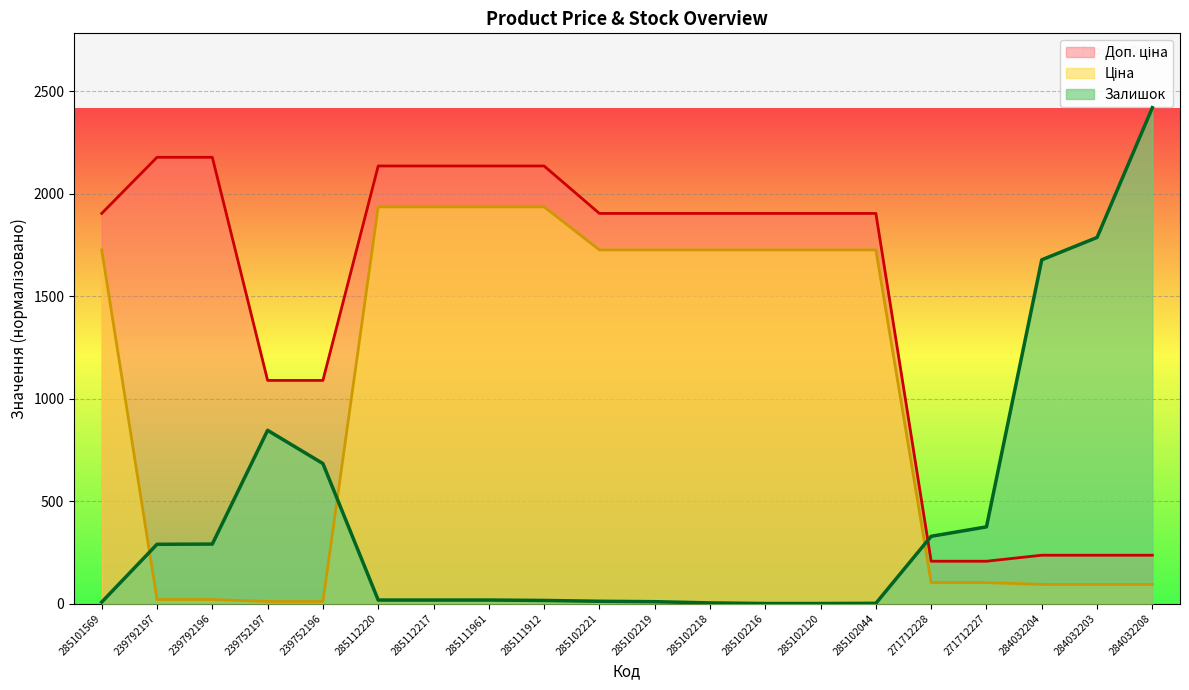

Reading left to right, extract all data points from this chart.

Ціна: 1725.4	19.7	19.7	9.9	9.9	1935.2	1935.2	1935.2	1935.2	1725.4	1725.4	1725.4	1725.4	1725.4	1725.4	102.0	102.0	93.2	93.2	93.2
Доп. ціна: 1903.3	2177.1	2177.1	1088.5	1088.5	2134.8	2134.8	2134.8	2134.8	1903.3	1903.3	1903.3	1903.3	1903.3	1903.3	206.4	206.4	235.7	235.7	235.7
Залишок: 7.0	289.0	290.0	845.0	683.0	17.0	17.0	17.0	15.0	11.0	9.0	3.0	0.0	0.0	1.0	328.0	374.0	1677.0	1786.0	2419.0